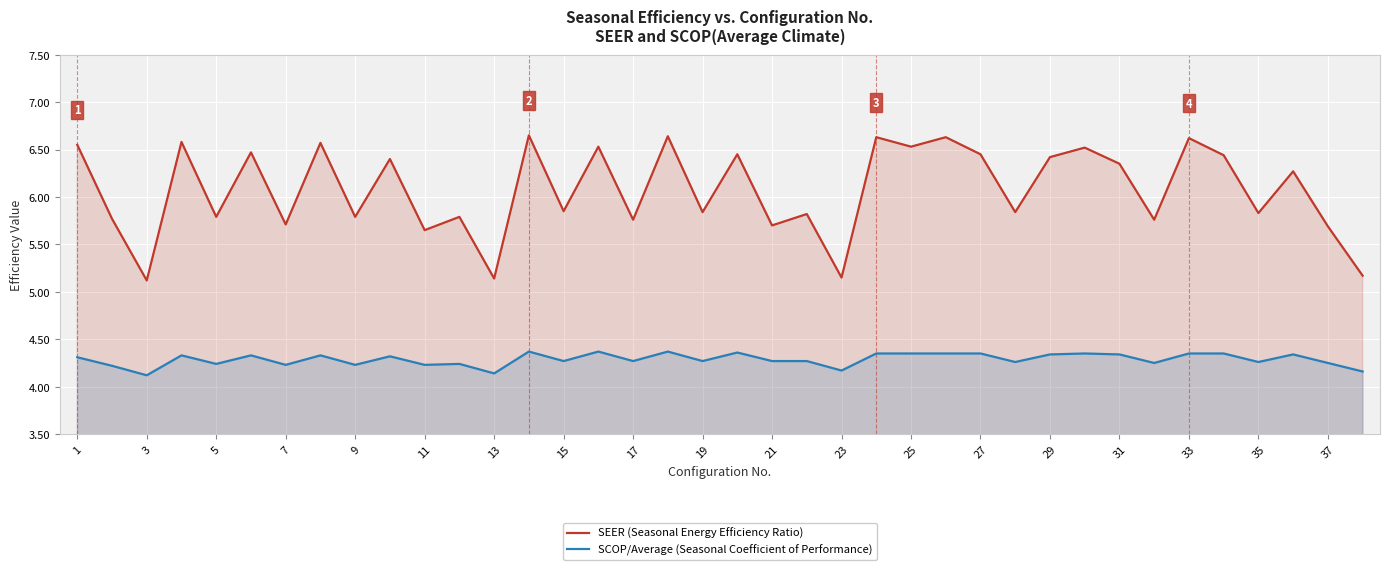

What is the lowest value of the SCOP/Average (Seasonal Coefficient of Performance) series?

4.1